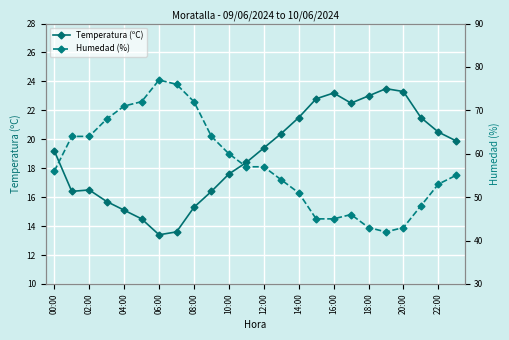

True or false: Temperatura (ºC) has a value of 15.3 at 08:00.

True